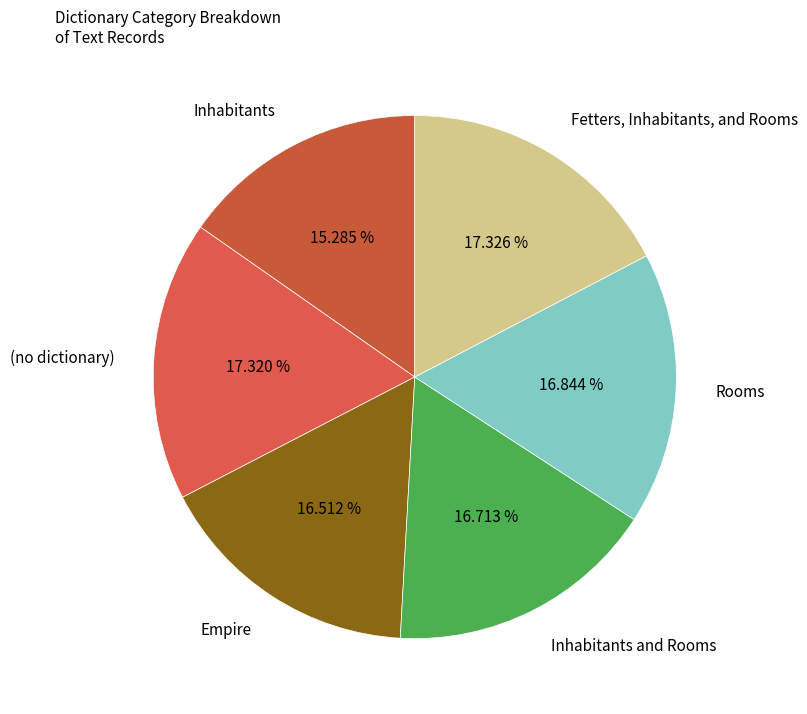

Count the number of slices in the pie.

6